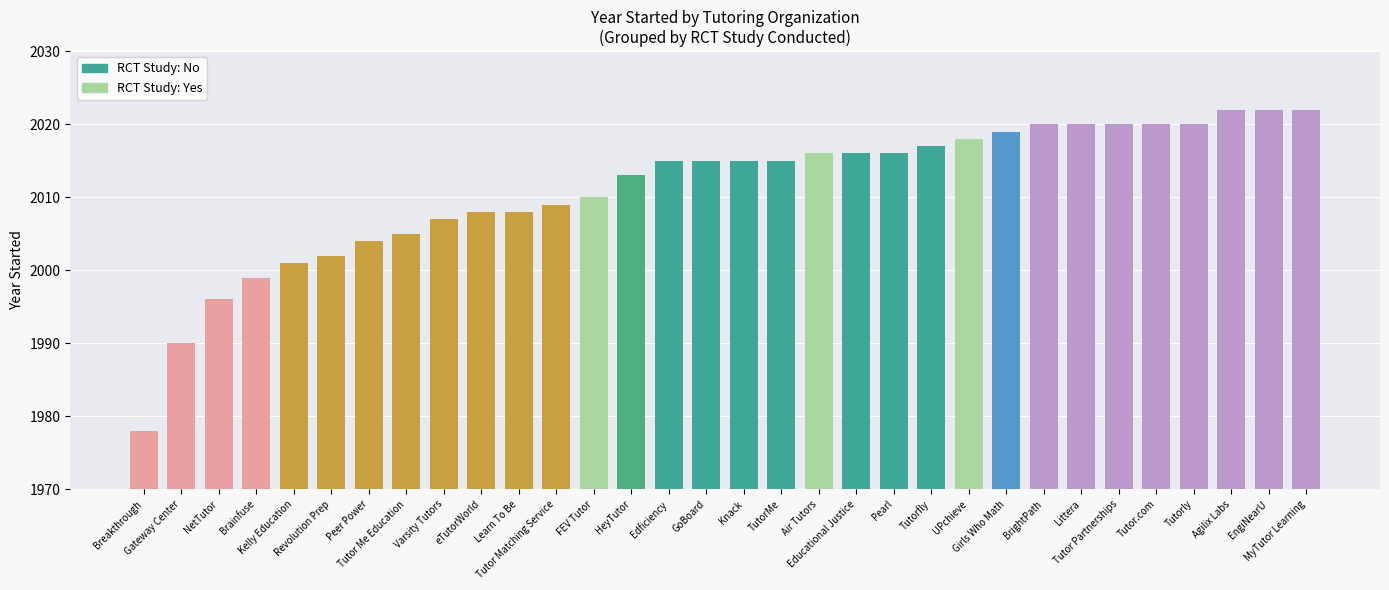

What is the difference between the values at Learn To Be and FEV Tutor?

2